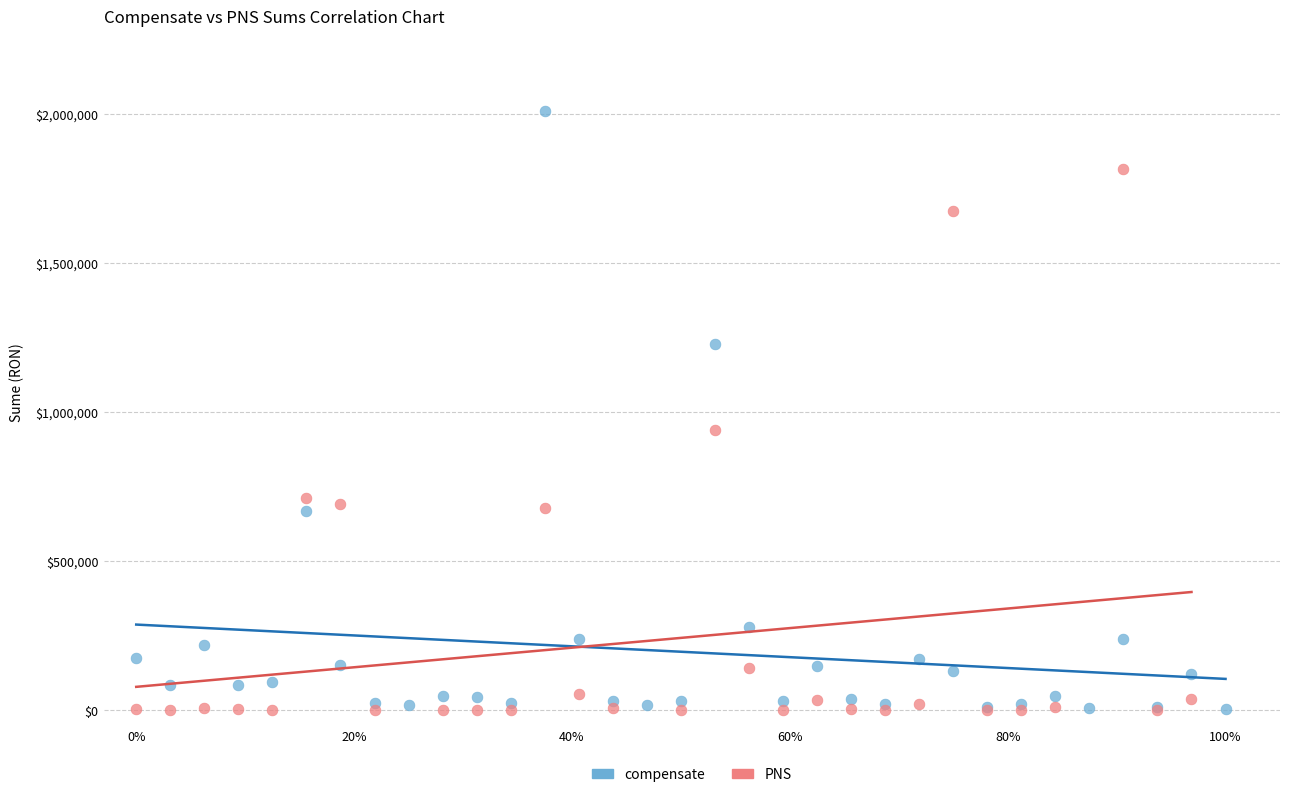

Which series has the widest spread of Y values?

compensate